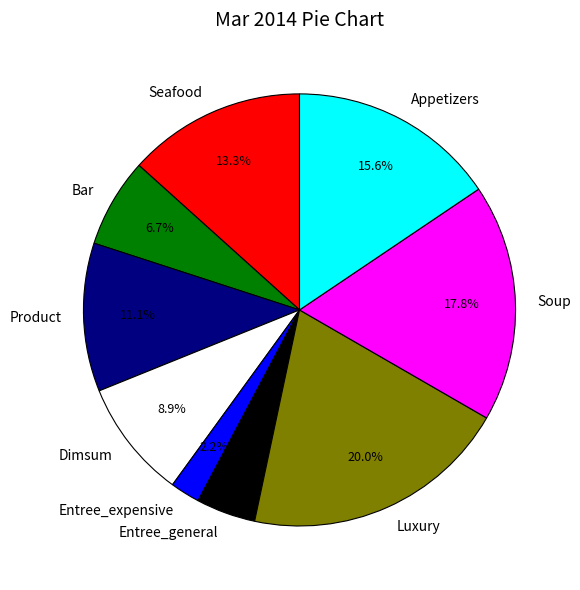

Which has a higher value, Product or Dimsum?

Product